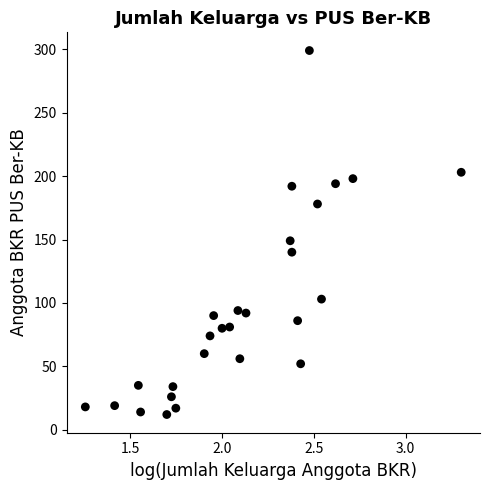

What Y value in the scatter plot is closest to 155?

149